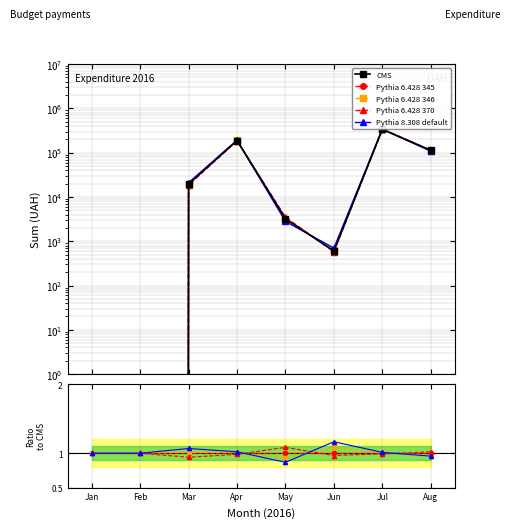

How many distinct data groups are displayed?

5